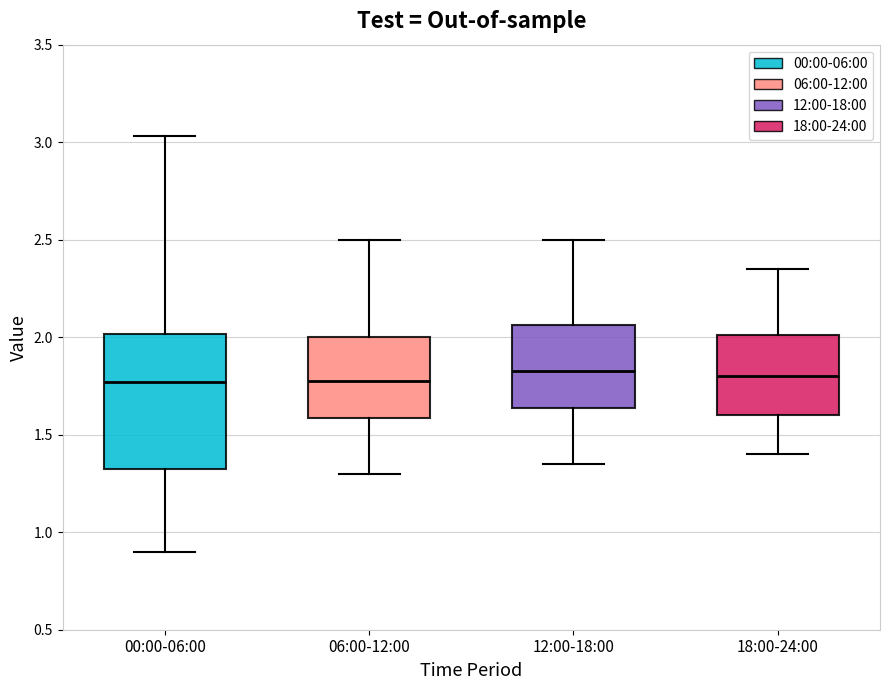

Which box is the tallest, from its lower edge to its upper edge?

00:00-06:00